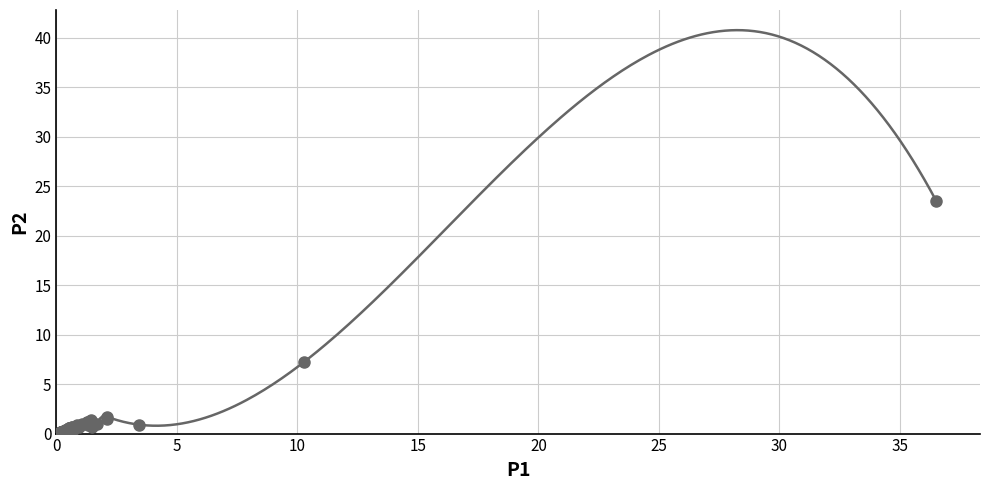

What Y value in the scatter plot is closest to 11?

7.2